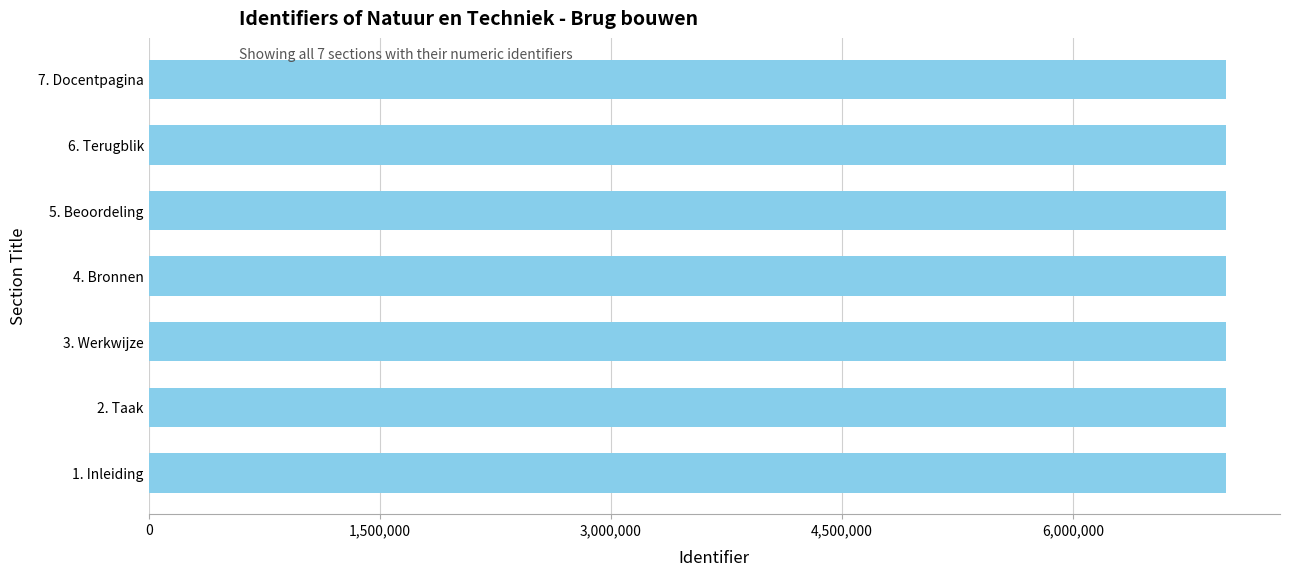

What is the sum of all values?

48957853